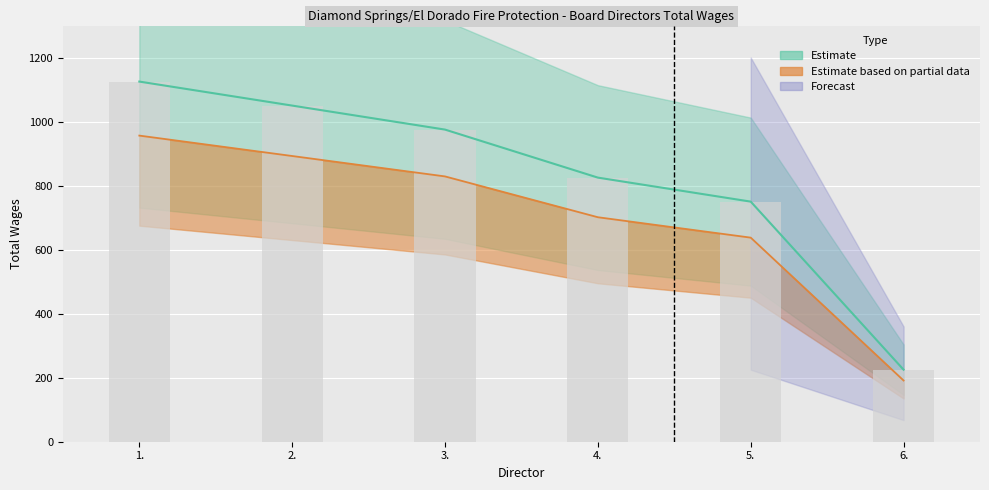

List the labels in order of value, smallest first.

6., 5., 4., 3., 2., 1.